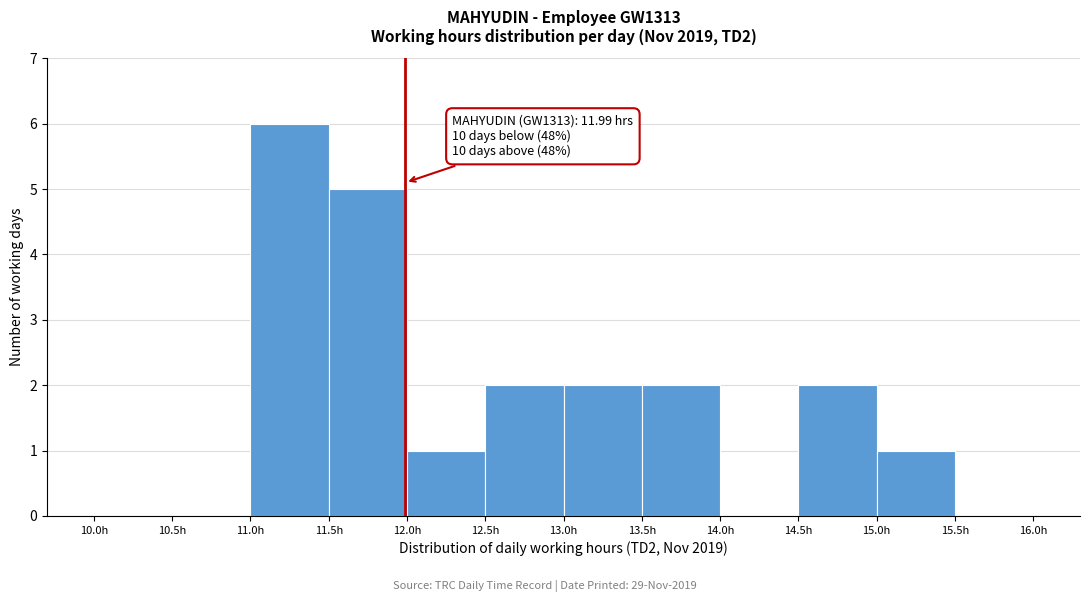

Over which range of the x-axis is the bar tallest?

11.0 to 11.5